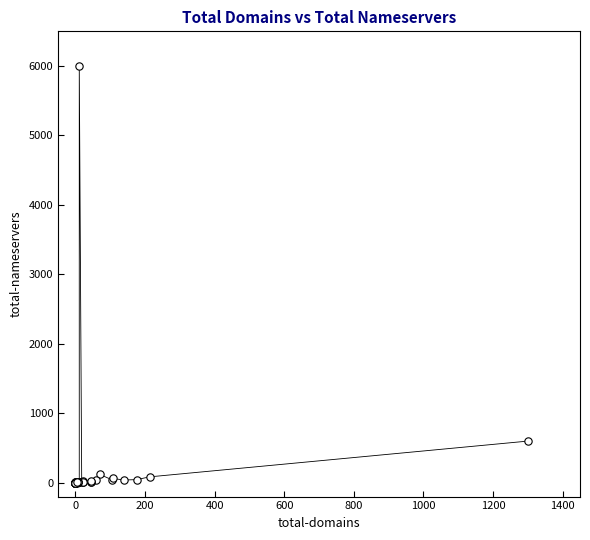

What Y value in the scatter plot is closest to 3003?

599